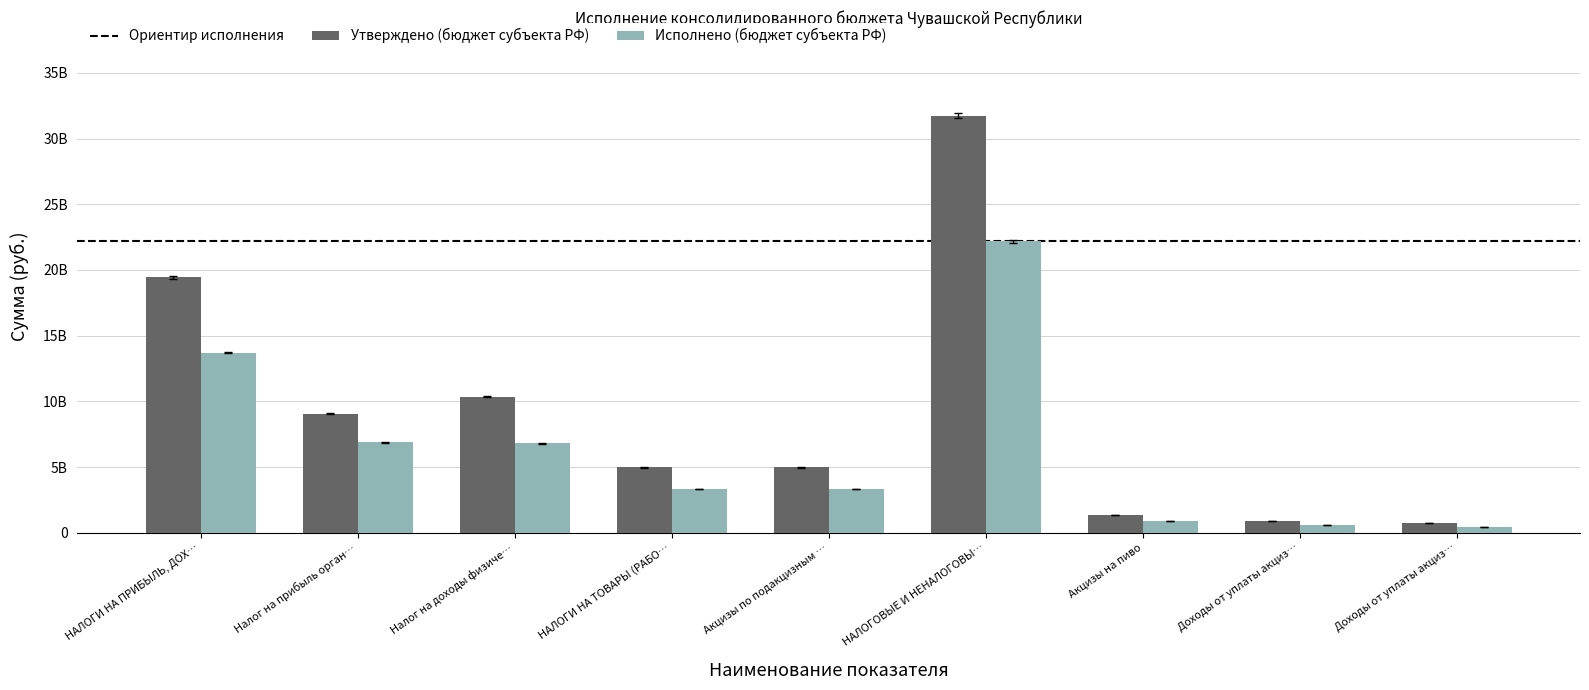

Are the bars horizontal?

No